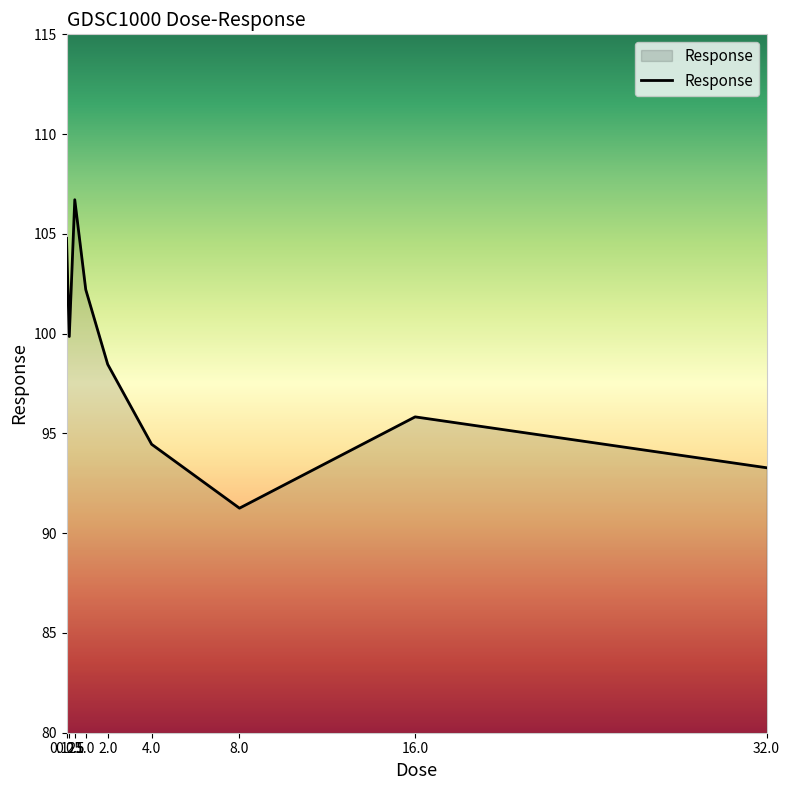

How many interior local valleys (lower than both neighbors) does the data have?

2